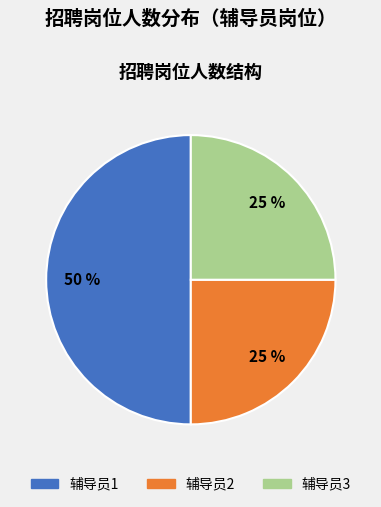

Does 辅导员2 represent more than half of the total?

No